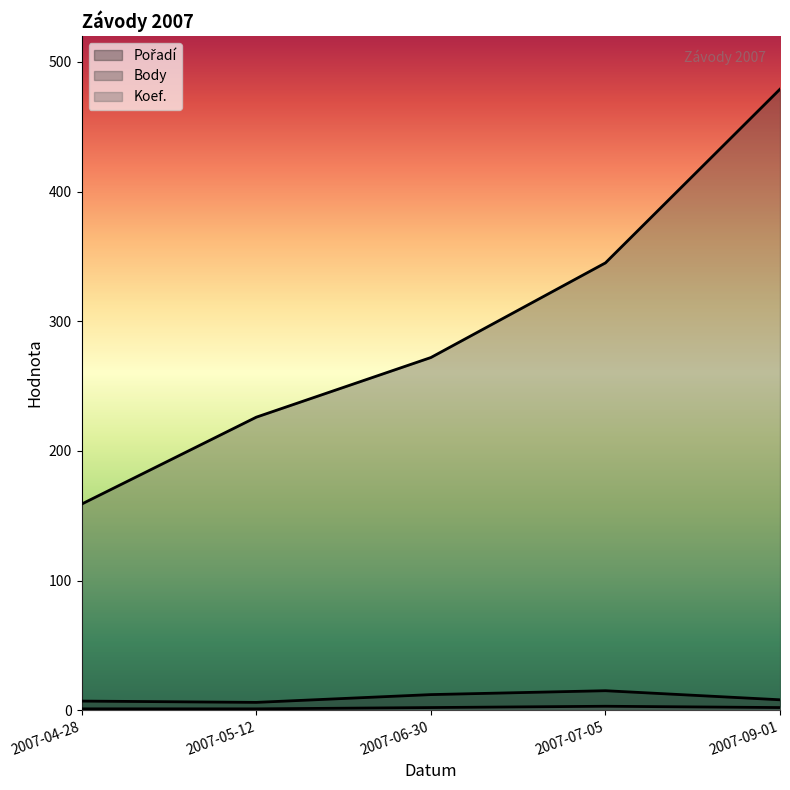

What is the minimum value for Pořadí?

6